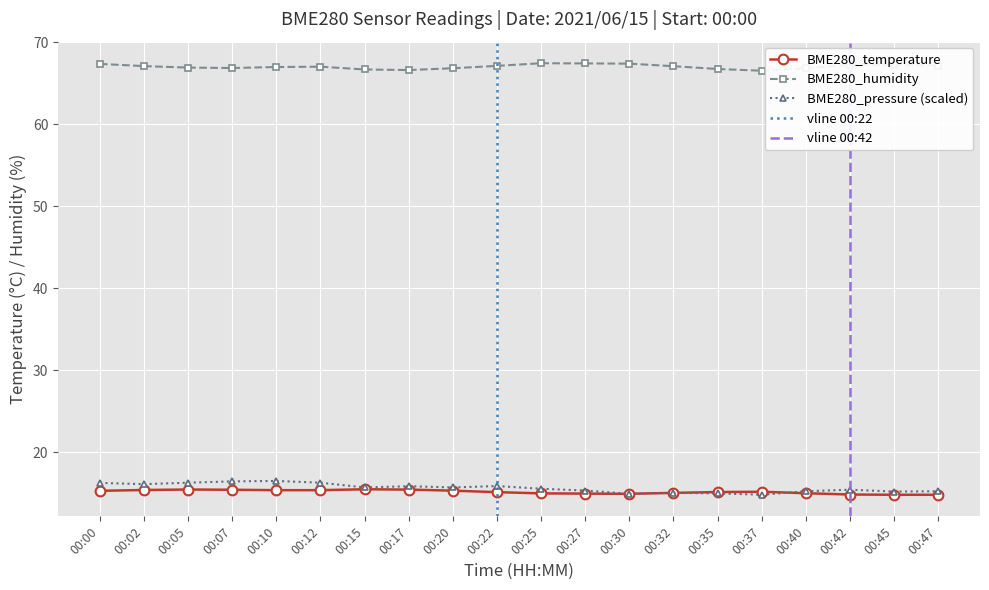

The value of BME280_humidity at 00:27 is 67.4. True or false?

True